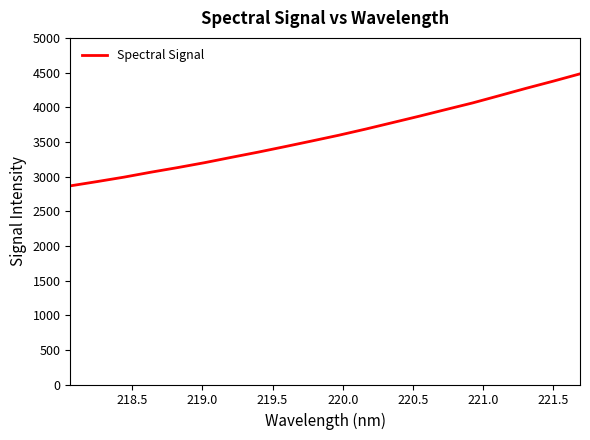

What is the average value?

3600.0